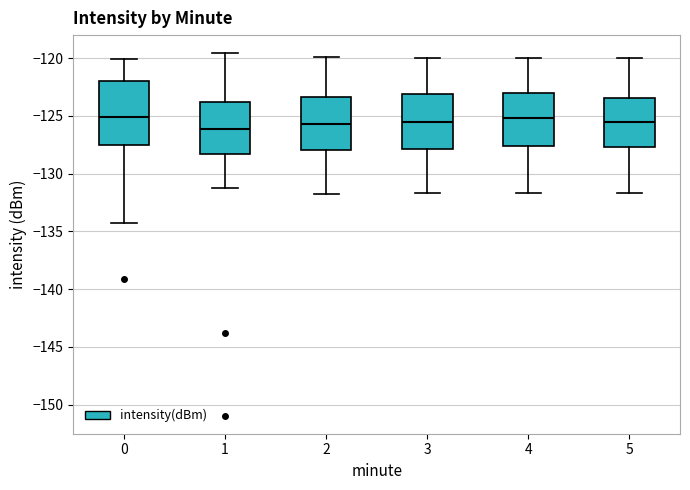

Reading left to right, transcribe this box plot: for each box, give where its median line is, the range the box spans, and where its two whiskers end, as read against the y-axis. The values are not printed on the chart, so give them approximately, as read against the axis.

0: median -125.0, box -127.5 to -122.0, whiskers -134.5 to -120.0
1: median -126.0, box -128.5 to -124.0, whiskers -131.0 to -119.5
2: median -125.5, box -128.0 to -123.5, whiskers -132.0 to -120.0
3: median -125.5, box -128.0 to -123.0, whiskers -131.5 to -120.0
4: median -125.0, box -127.5 to -123.0, whiskers -131.5 to -120.0
5: median -125.5, box -127.5 to -123.5, whiskers -131.5 to -120.0